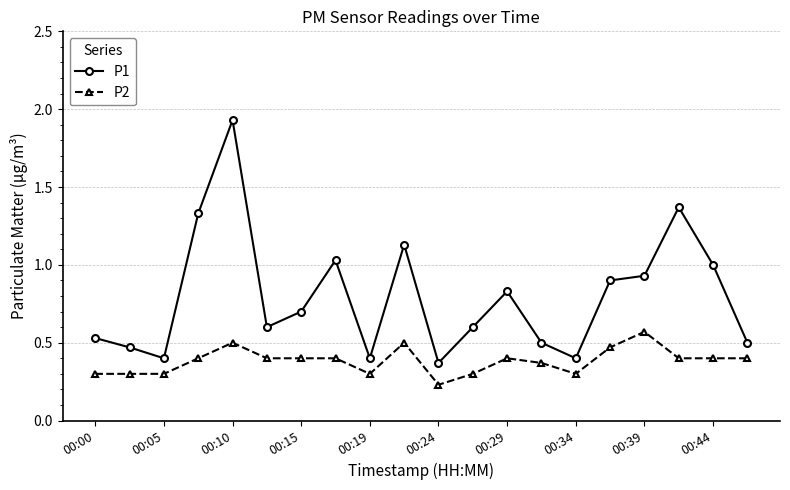

What is the sum of all P2 values?

7.6